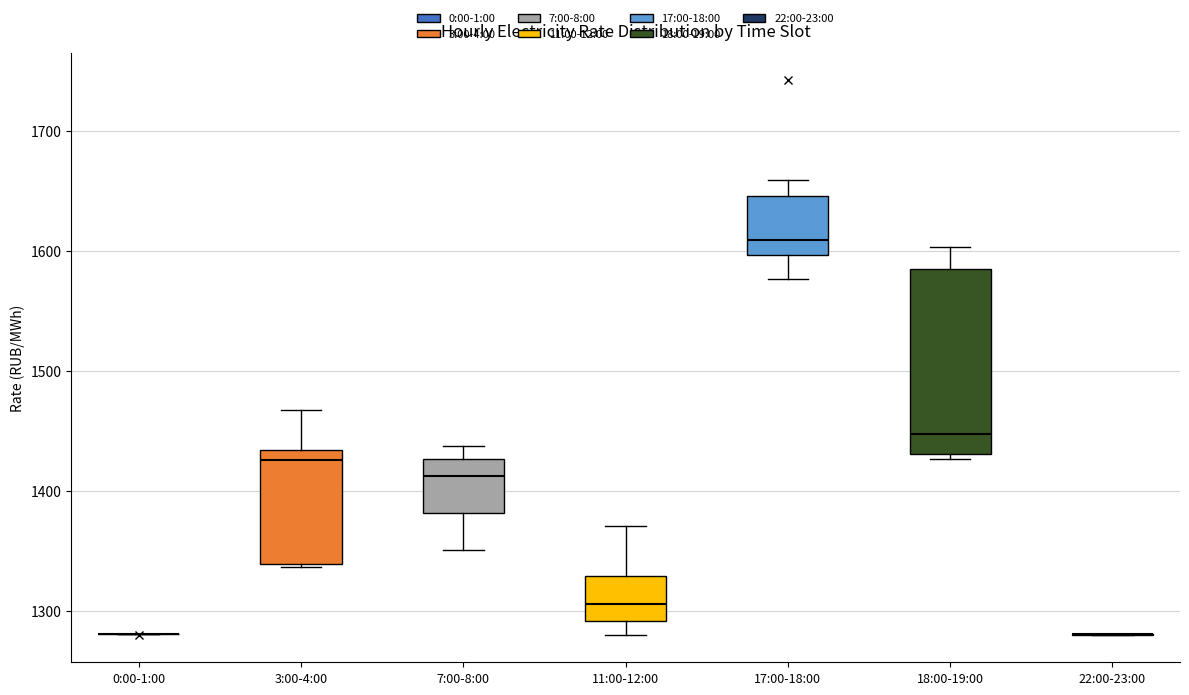

Reading left to right, transcribe this box plot: for each box, give where its median line is, the range the box spans, and where its two whiskers end, as read against the y-axis. The values are not printed on the chart, so give them approximately, as read against the axis.

0:00-1:00: box collapsed to a line at 1280, whiskers 1280 to 1280
3:00-4:00: median 1430 (just below the box's upper edge), box 1340 to 1430, whiskers 1340 to 1470
7:00-8:00: median 1410, box 1380 to 1430, whiskers 1350 to 1440
11:00-12:00: median 1310, box 1290 to 1330, whiskers 1280 to 1370
17:00-18:00: median 1610, box 1600 to 1650, whiskers 1580 to 1660
18:00-19:00: median 1450, box 1430 to 1590, whiskers 1430 (just below the box's lower edge) to 1600
22:00-23:00: box collapsed to a line at 1280, whiskers 1280 to 1280